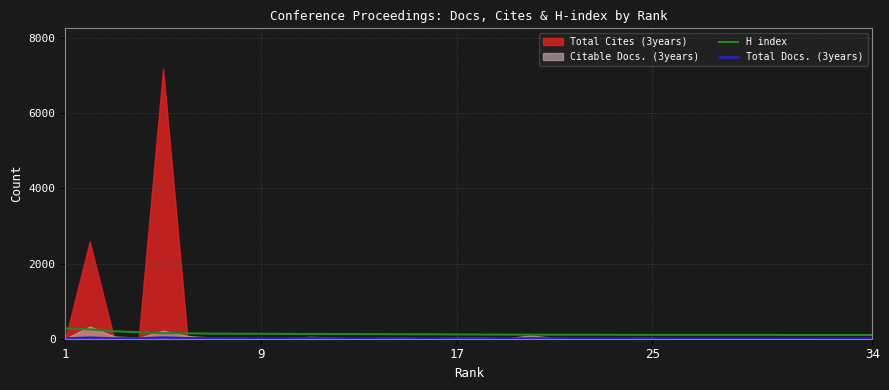

Read the H index value at 34, to the nearest 5.

100